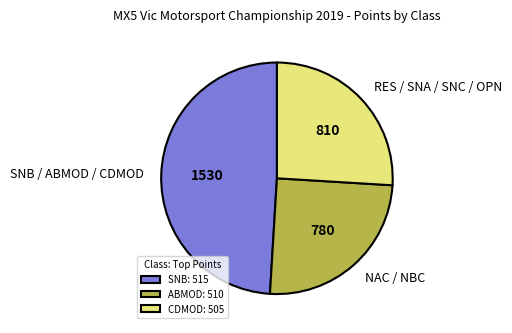

Does any single category account for the majority?

No